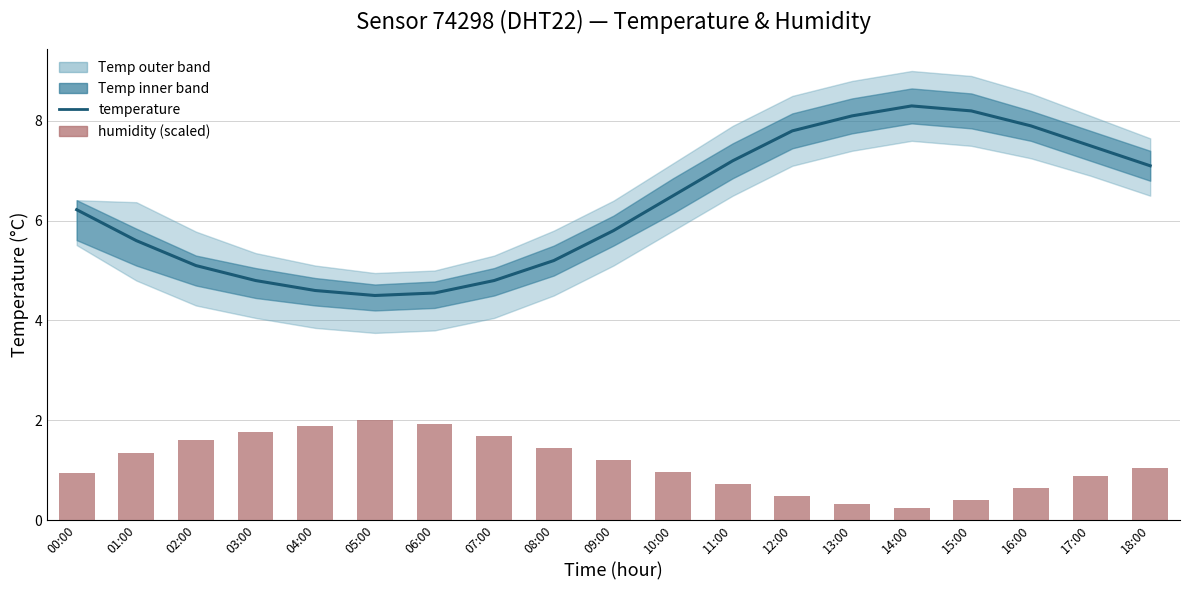

The temperature series shows 10.4 at 00:00. True or false?

False